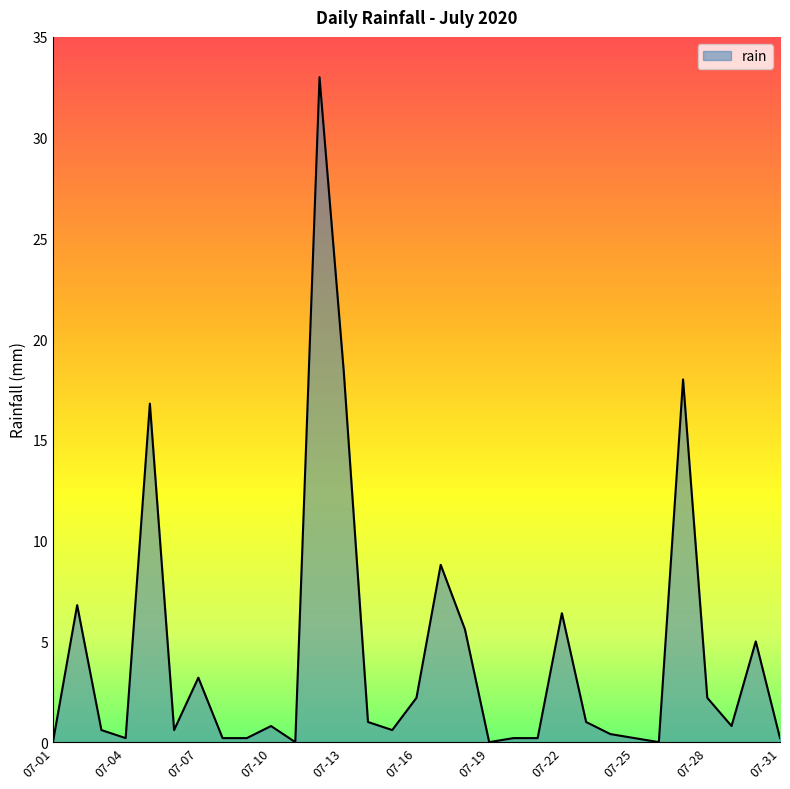

Does the chart display data point markers on the line(s)?

No